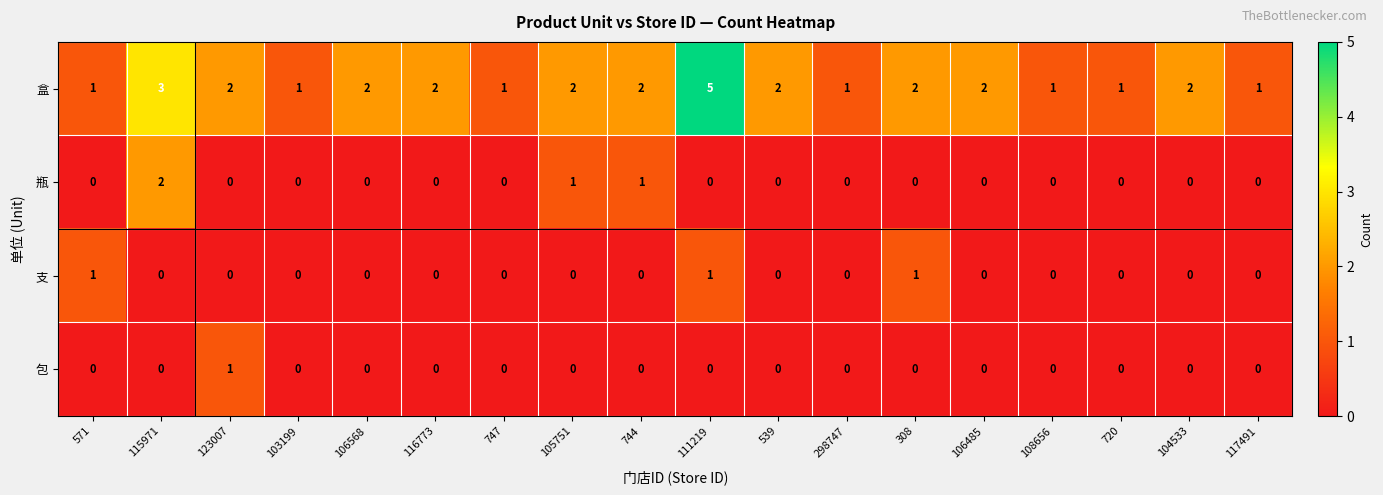

Count the number of data series in this chart.

4